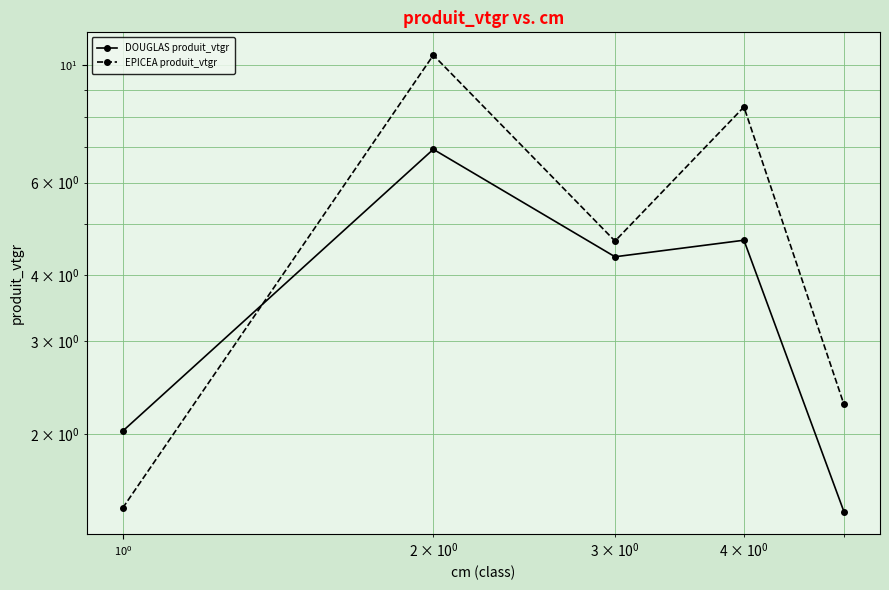

What is the difference between the maximum and minimum values in the EPICEA produit_vtgr series?

9.0